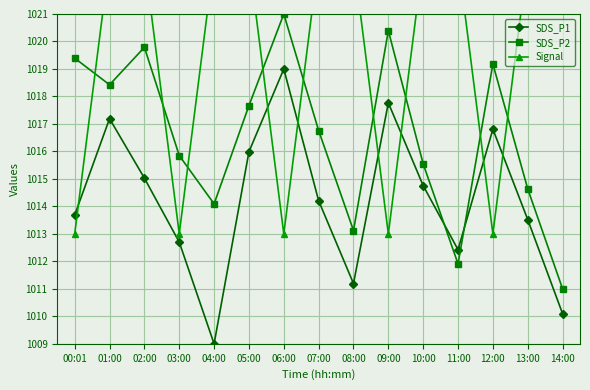

At which label does SDS_P2 first exceed 1016?

00:01